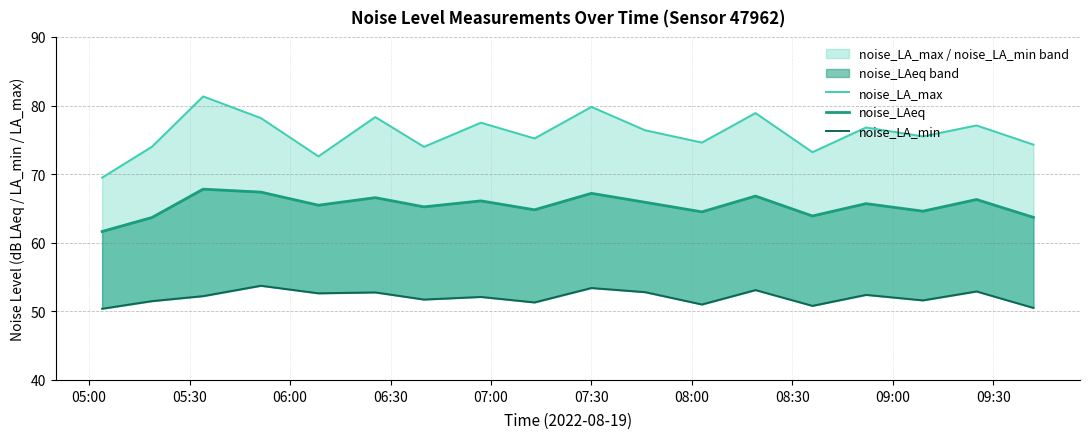

True or false: noise_LA_max has more than 0 points higher than both neighbors.

True